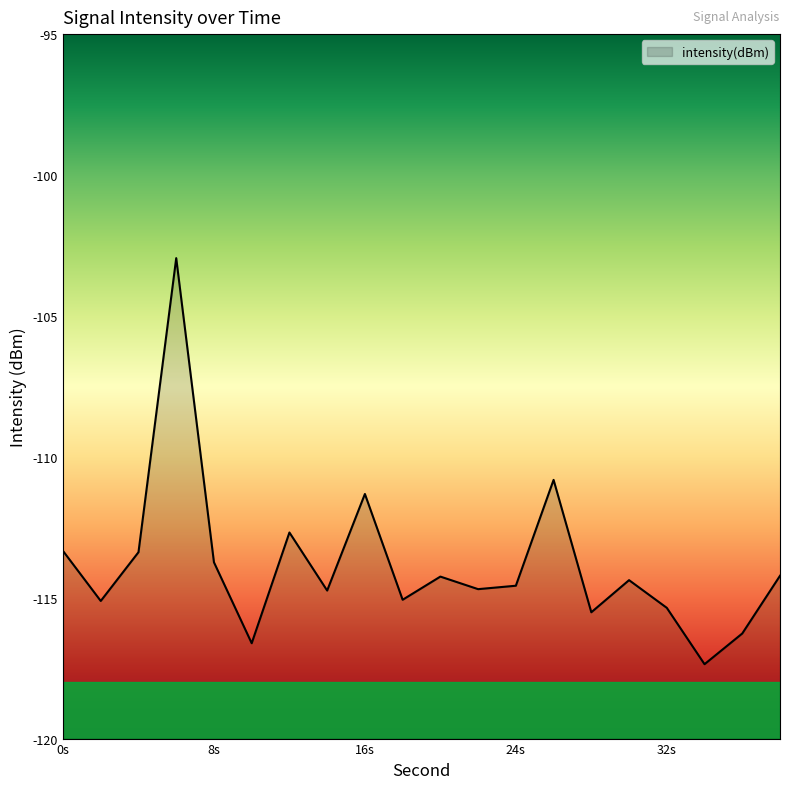

What is the value of the 8th point from the left?

-114.7